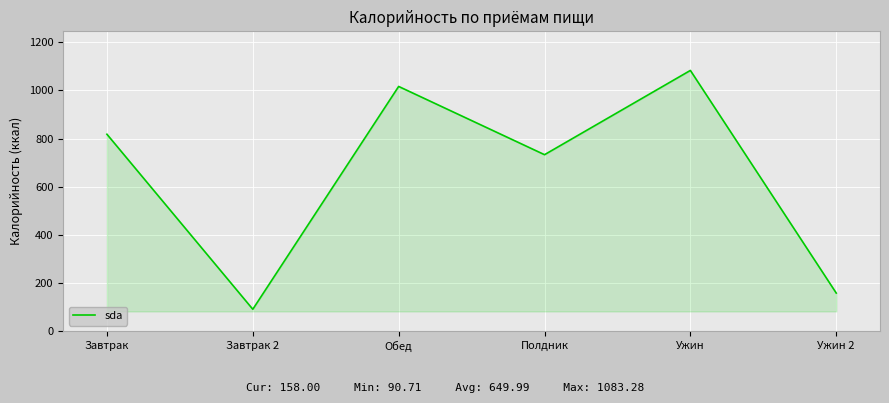

Reading left to right, transcribe all the data shown in this chart.

818.1	90.7	1016.8	733.1	1083.3	158.0